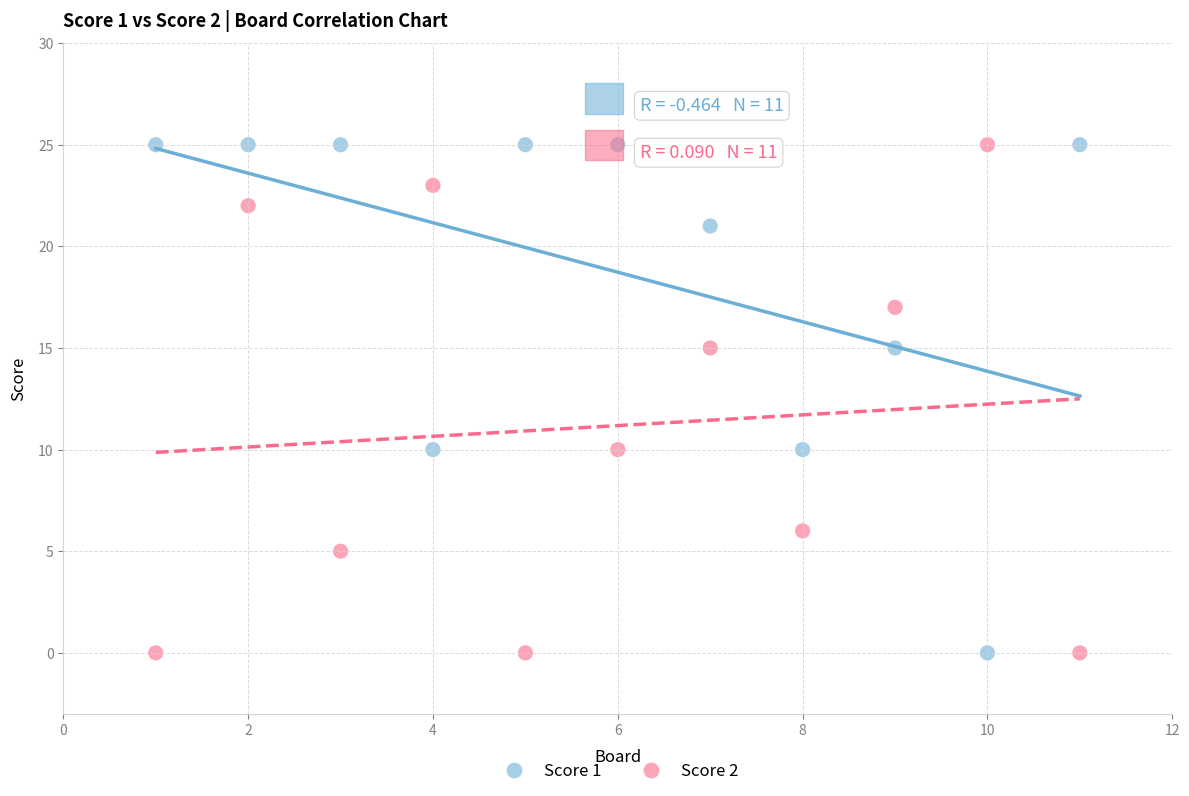

Across all data points, what is the range of Y values (max minus min)?

25